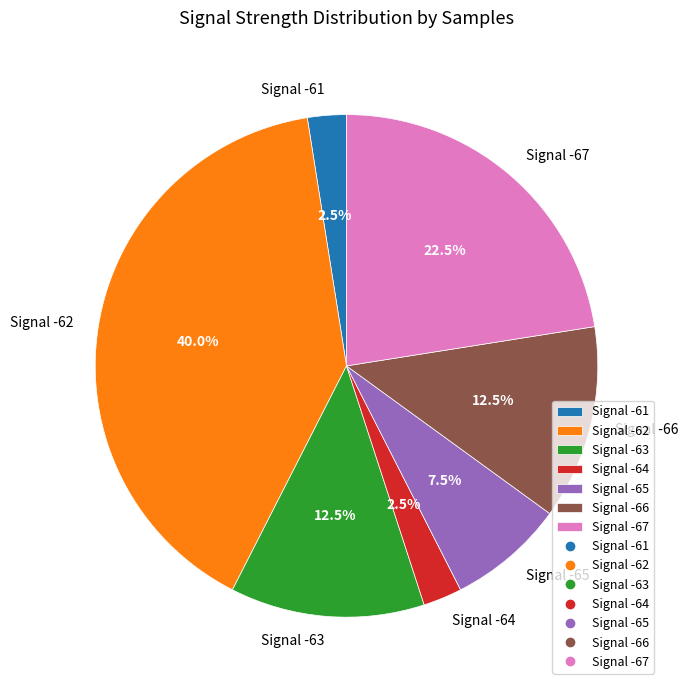

Does any single category account for the majority?

No